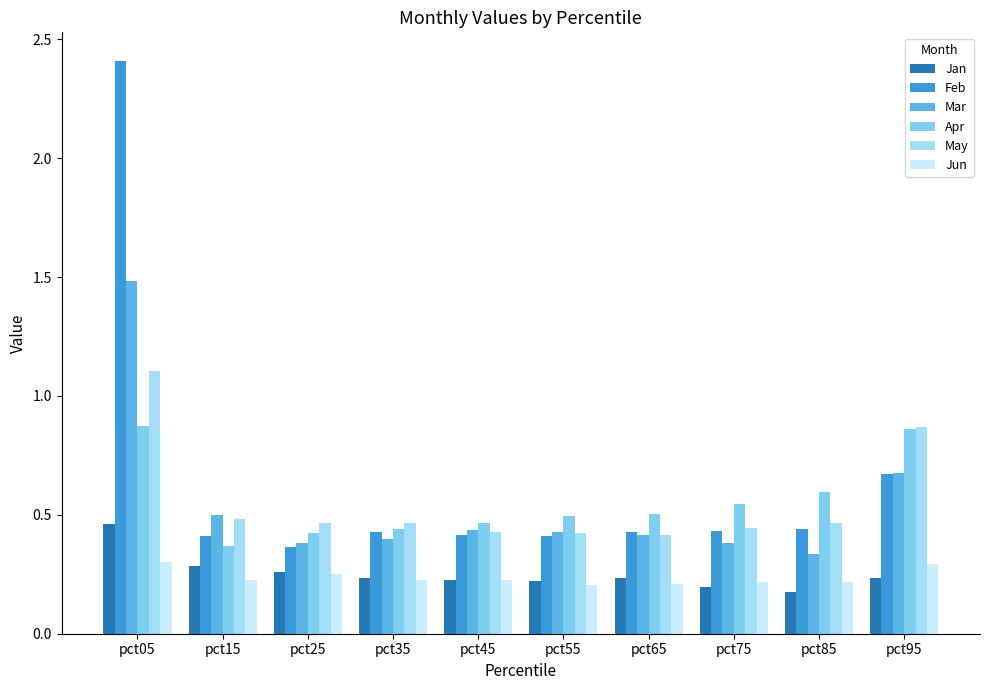

What is the maximum value for Feb?

2.4